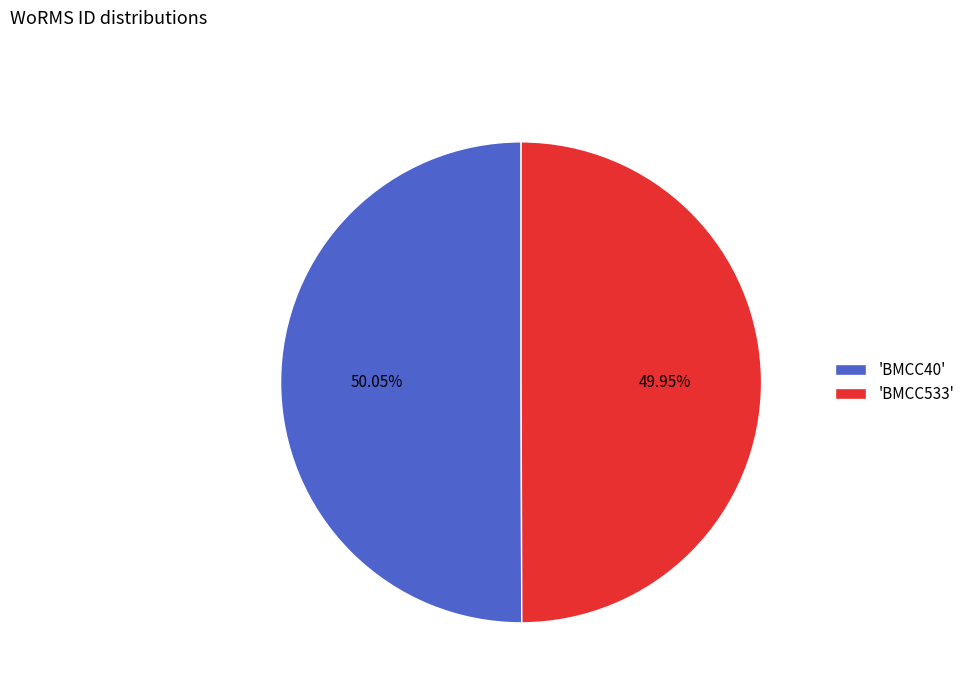

How many segments does this pie chart have?

2